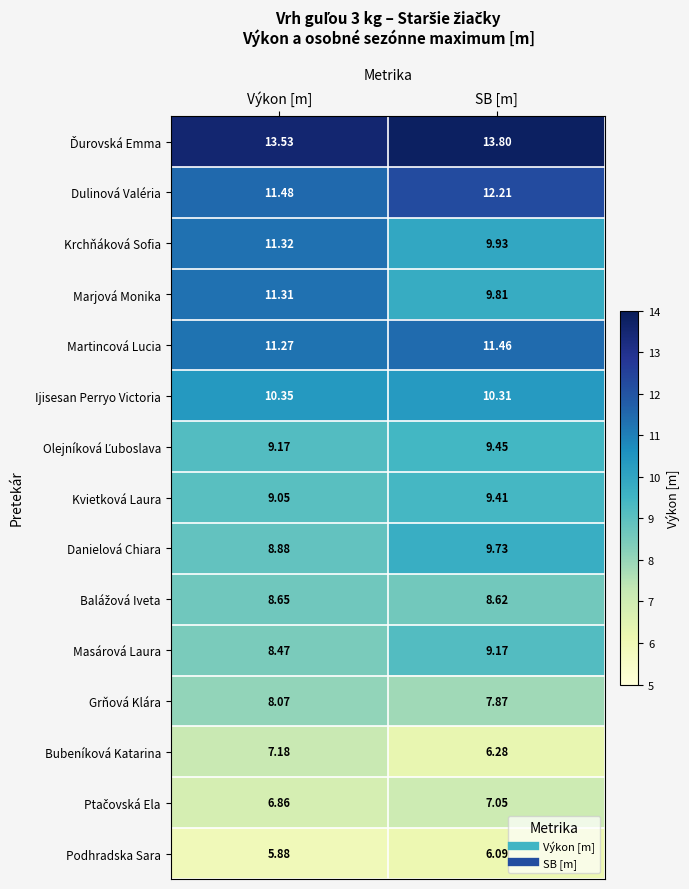

Which series has the largest range (max minus min)?

Marjová Monika